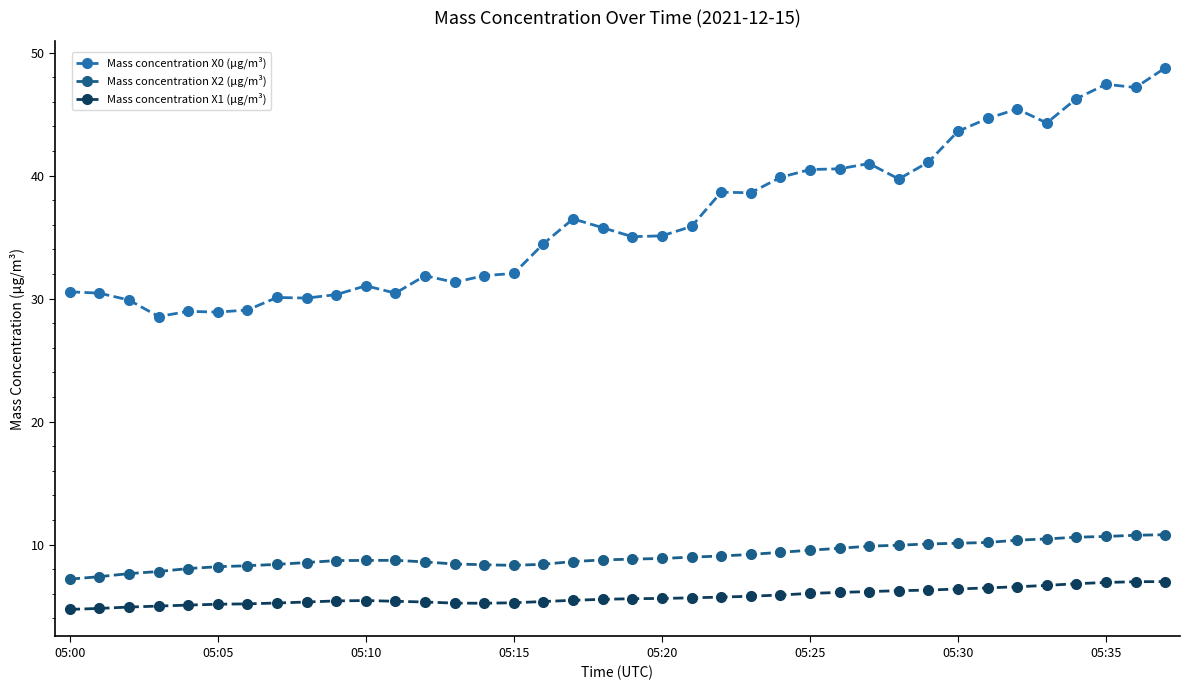

What is the minimum value for Mass concentration X0 (μg/m³)?

28.6